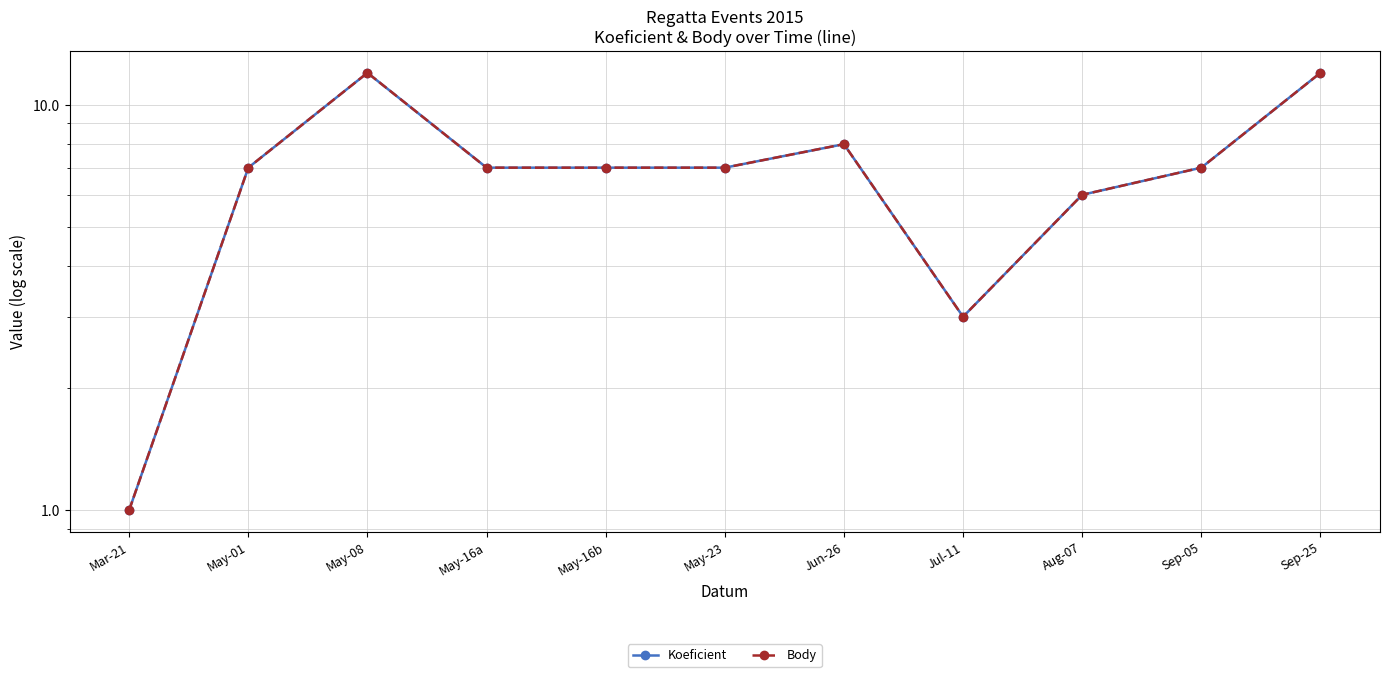

What is the sum of all Koeficient values?

77